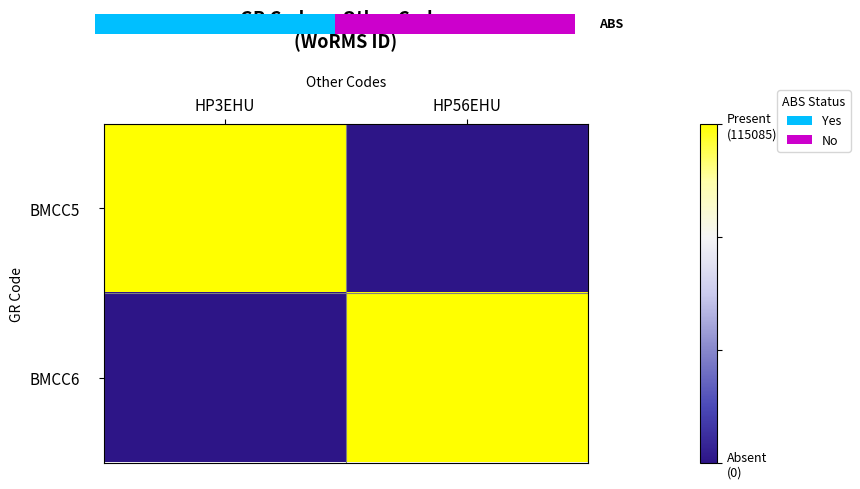

Count the number of categories in the chart.

2